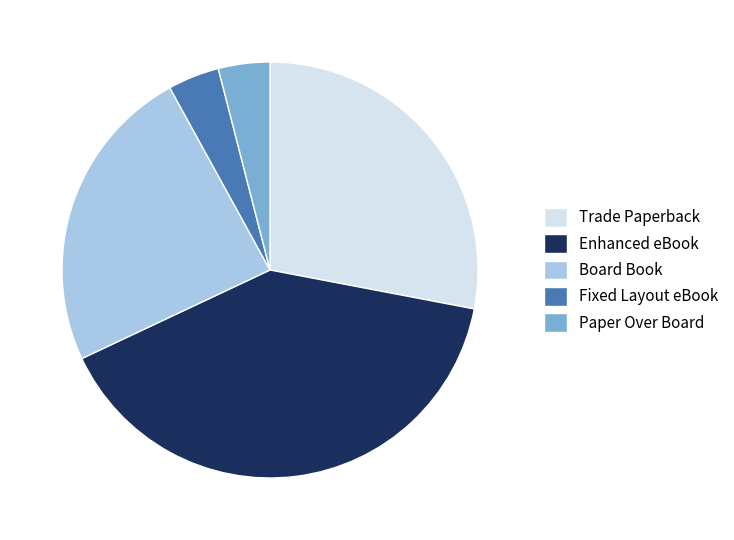

What is the largest slice in the pie chart?

Enhanced eBook